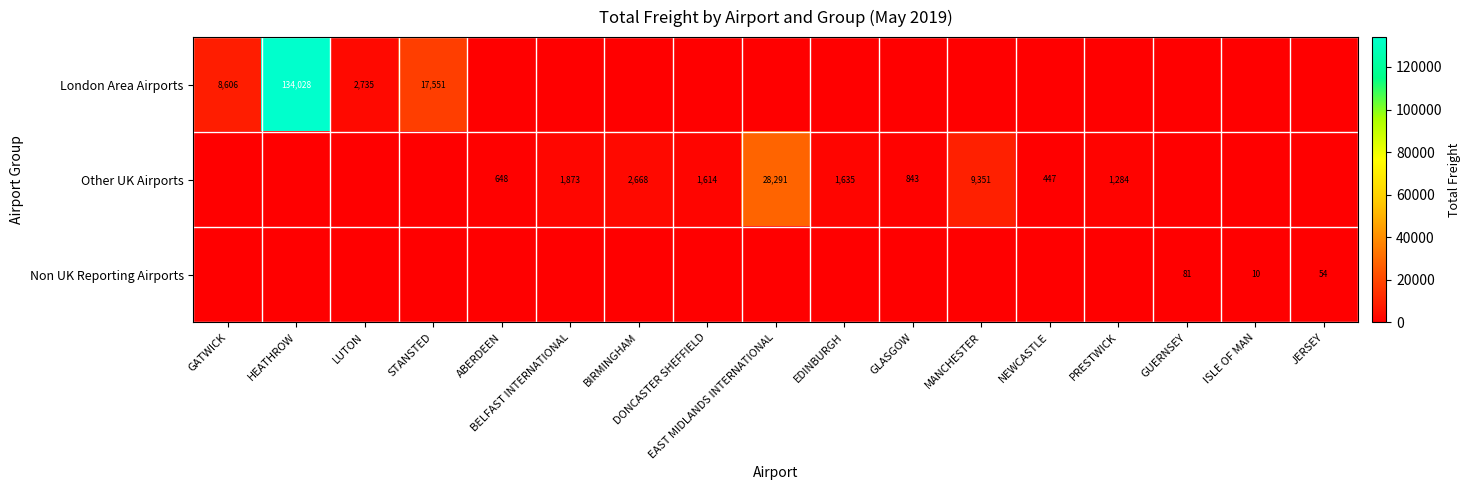

What is the difference between the maximum and minimum values in the London Area Airports series?

134027.6